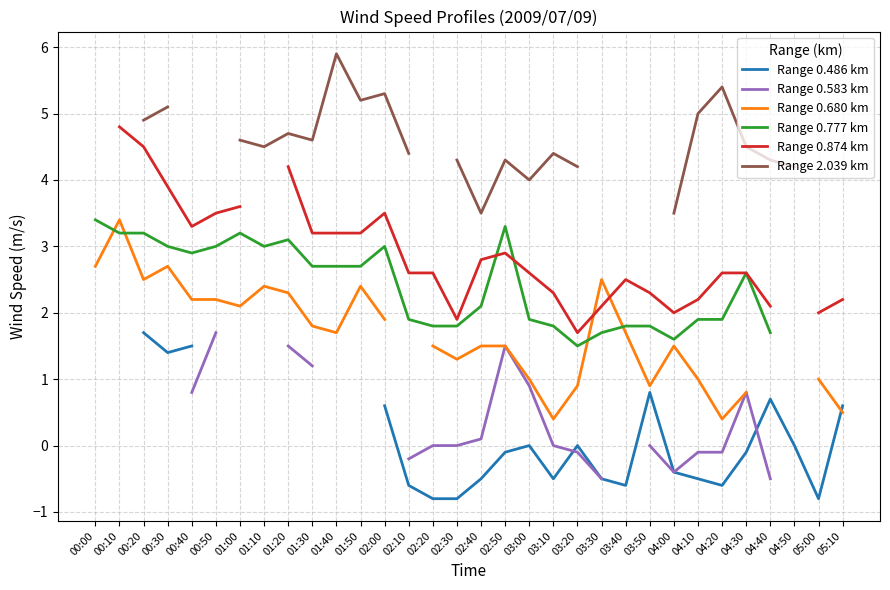

At which category is the sum across all series the highest?

00:20